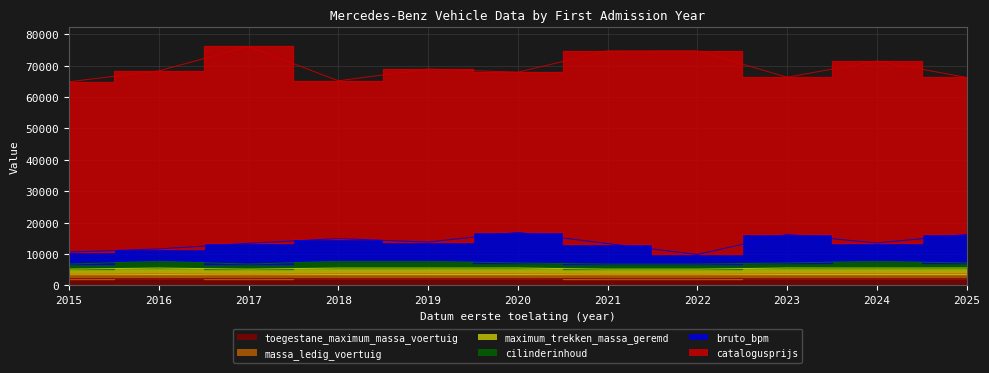

True or false: maximum_trekken_massa_geremd and toegestane_maximum_massa_voertuig intersect in this chart.

False